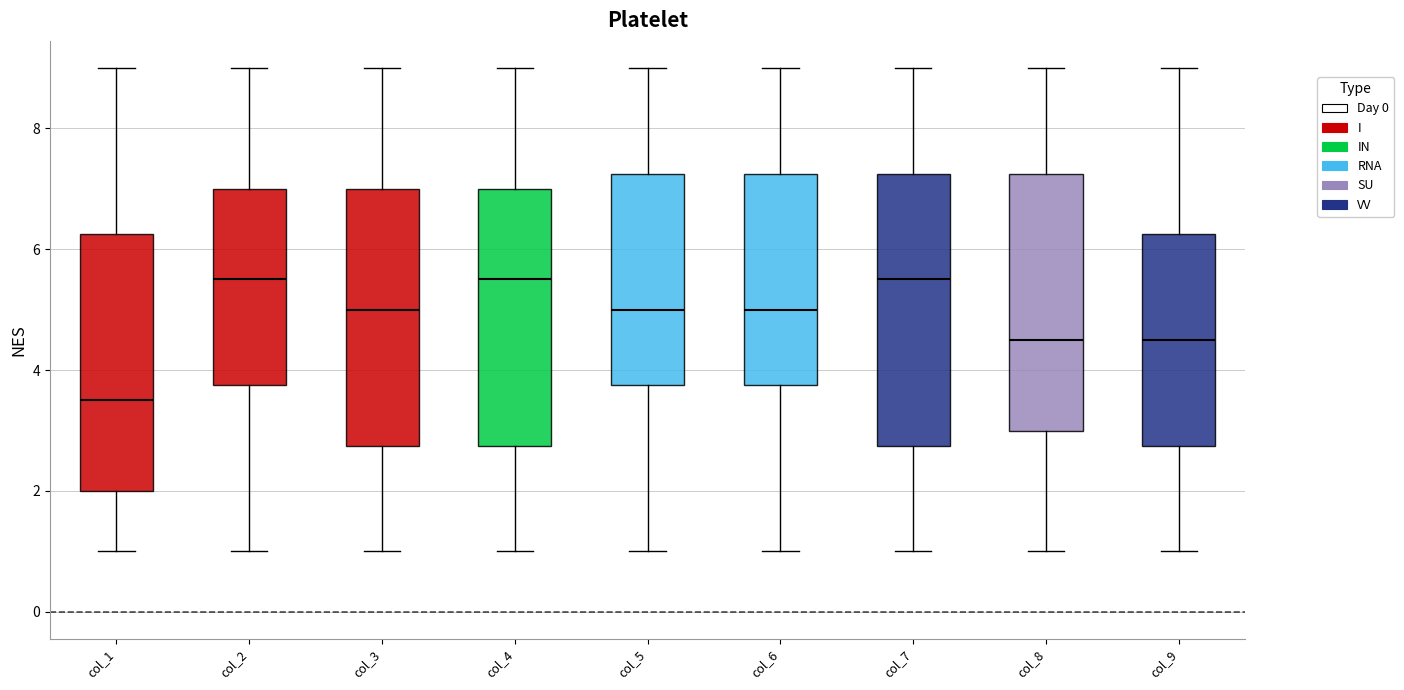

Comparing the boxes themselves (not the whiskers), which one is the tallest?

col_7